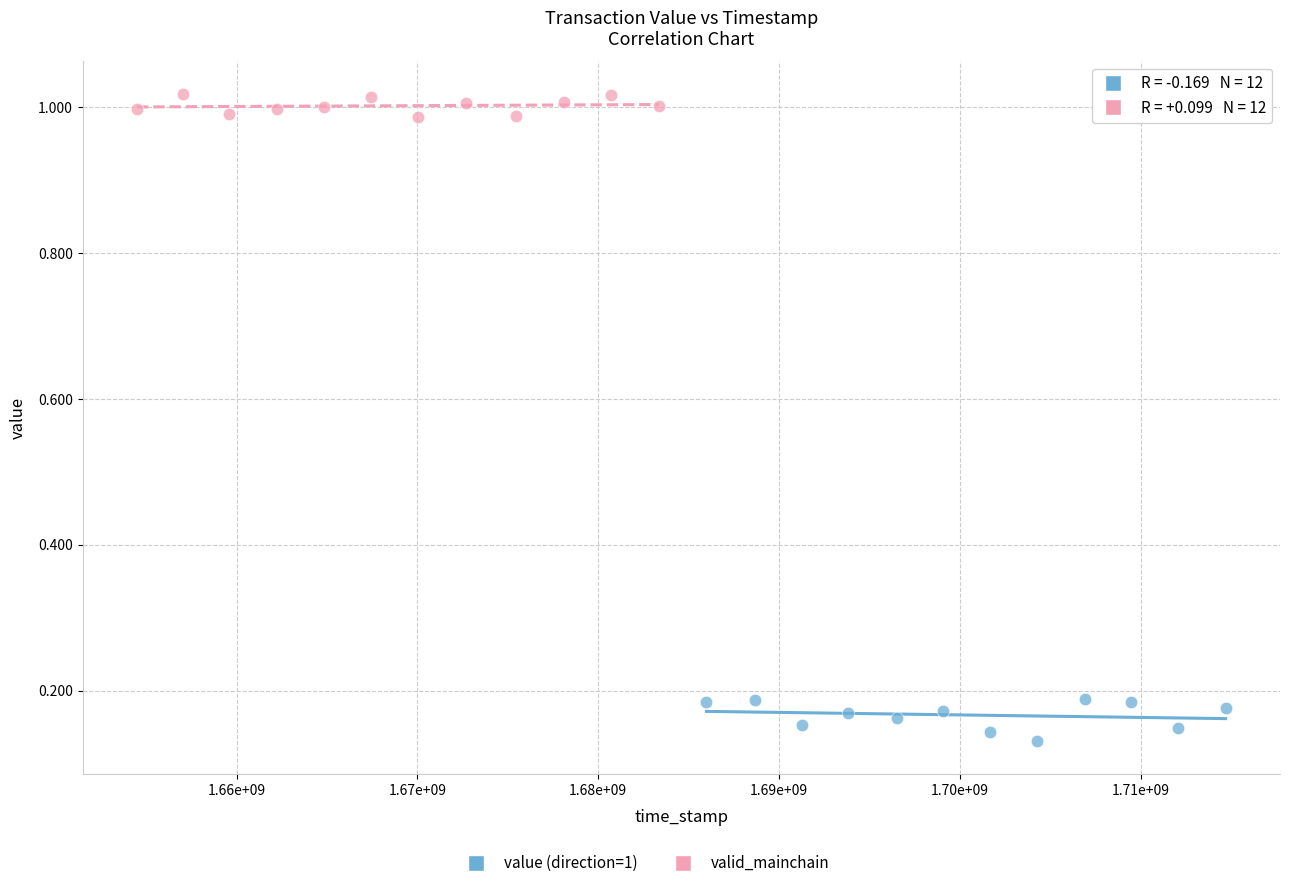

Which series contains the lowest Y value?

value (direction=1)